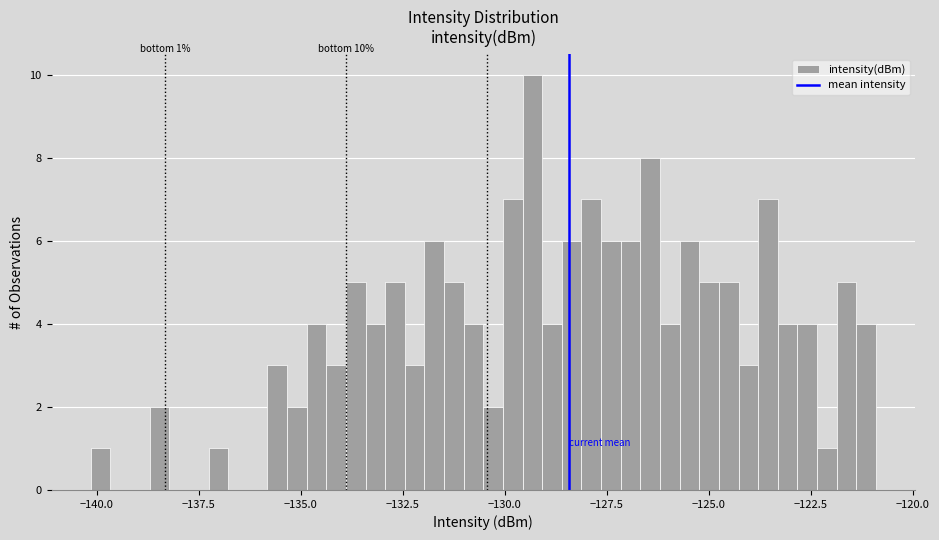

Read against the x-axis, roughly where is the centre of the tallest bar?

-129.5